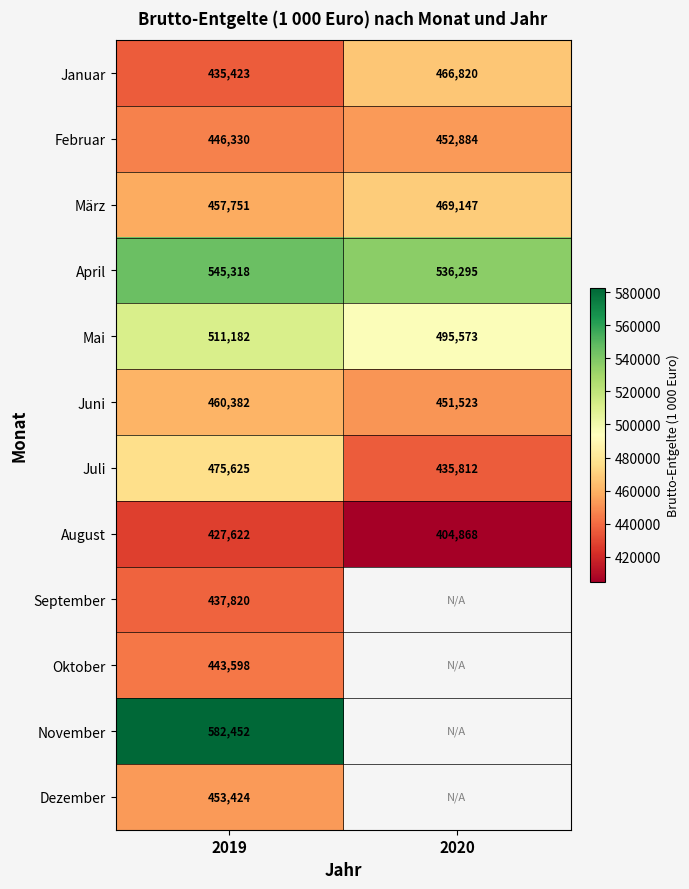

What is the total value across all series at 2019?

5676927